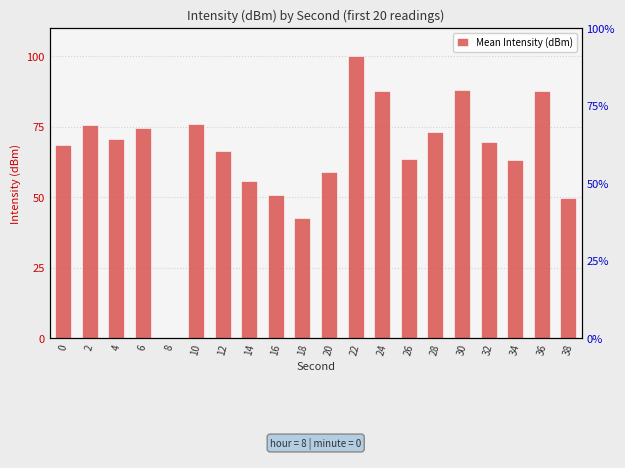

Where does the data first go above 69?

2